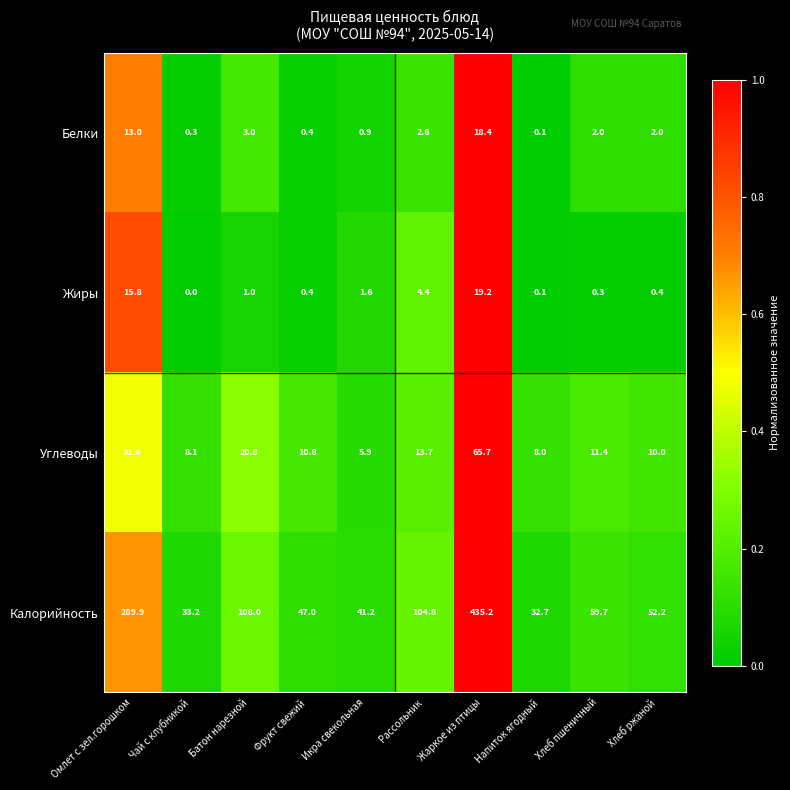

At how many categories does at least one series exceed 0?

10